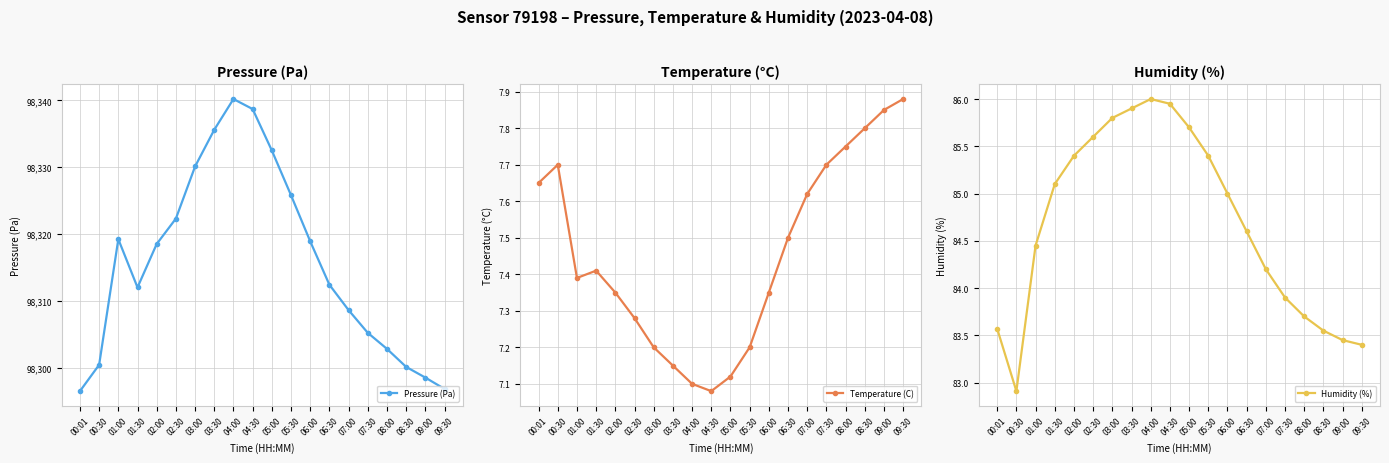

True or false: Humidity (%) and Pressure (Pa) intersect in this chart.

False